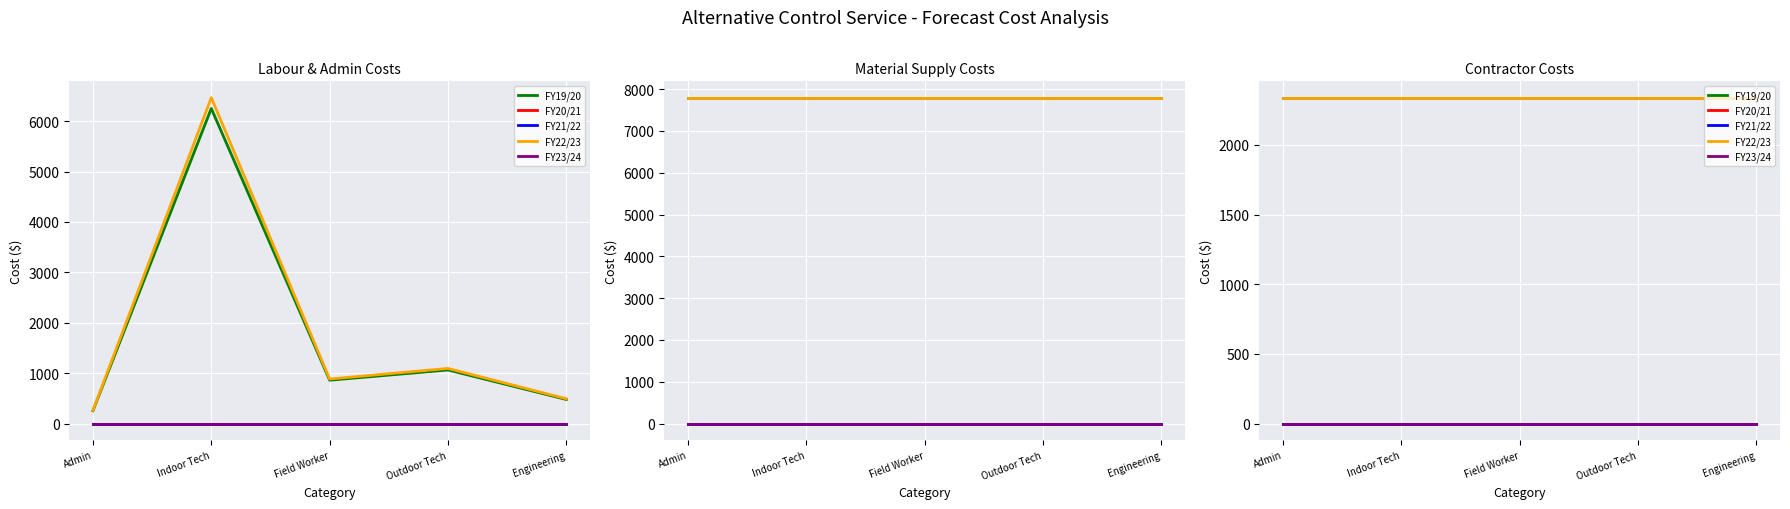

What is the total value across all series at Indoor Tech?

4676.7